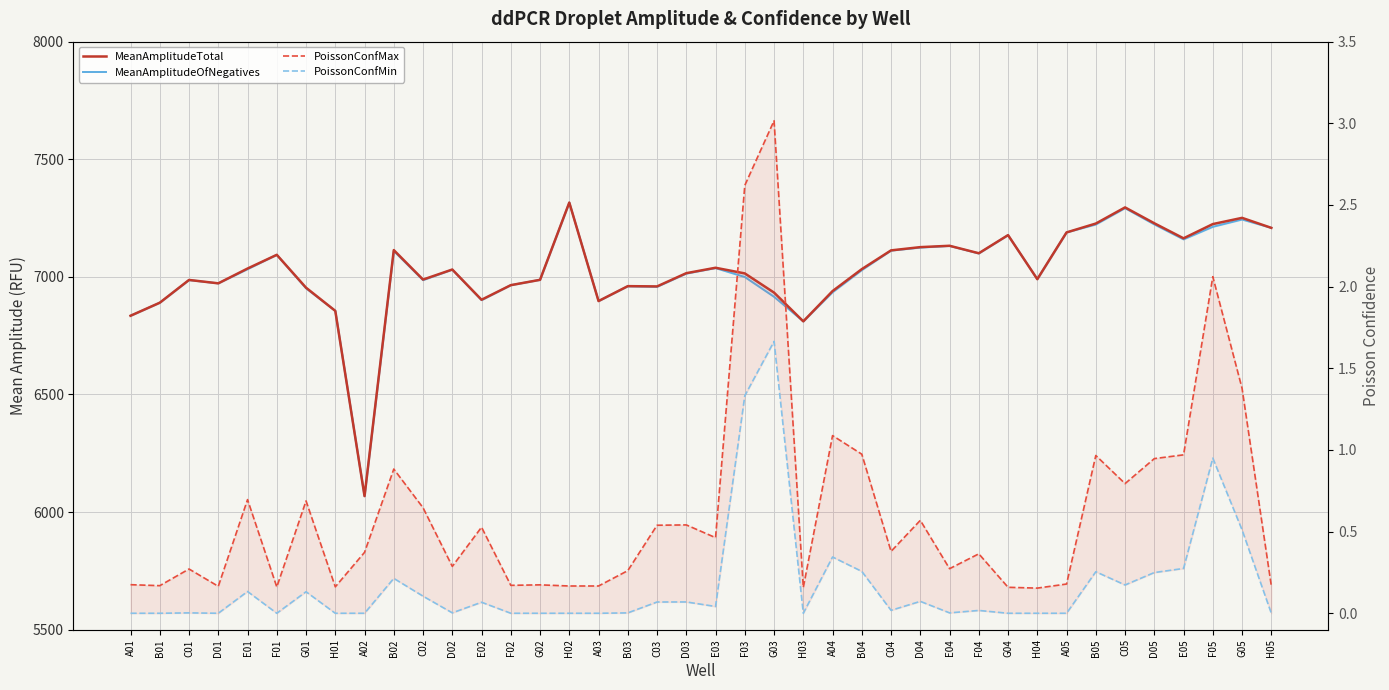

Is it true that PoissonConfMax equals 0.4 at A02?

True